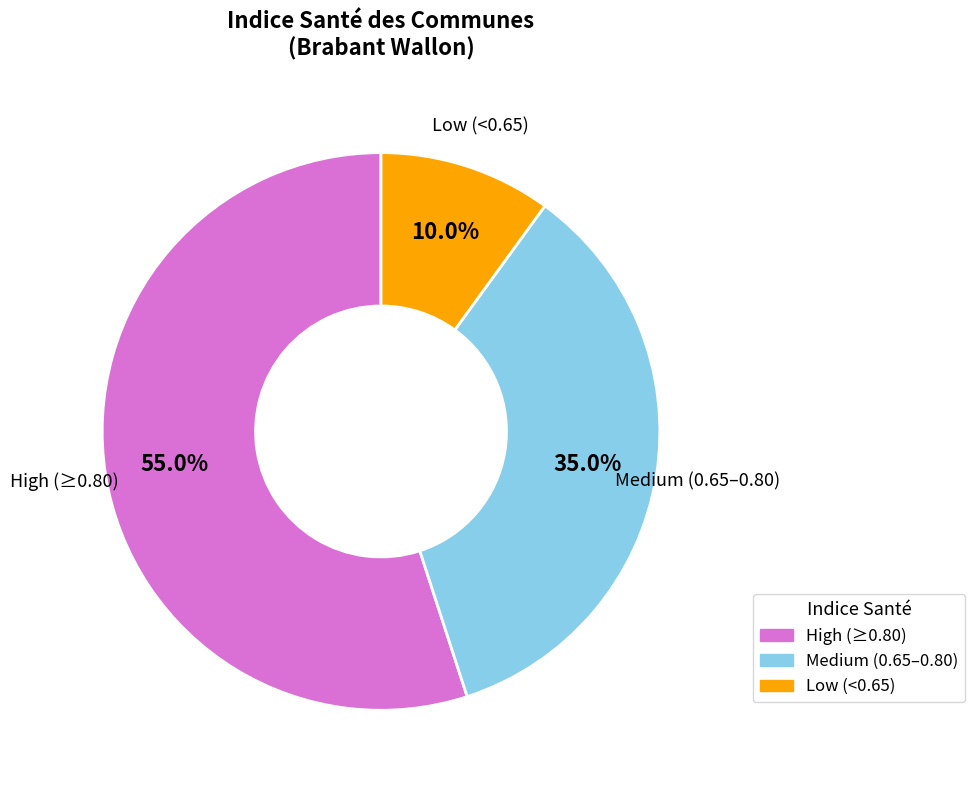

Does any single category account for the majority?

Yes